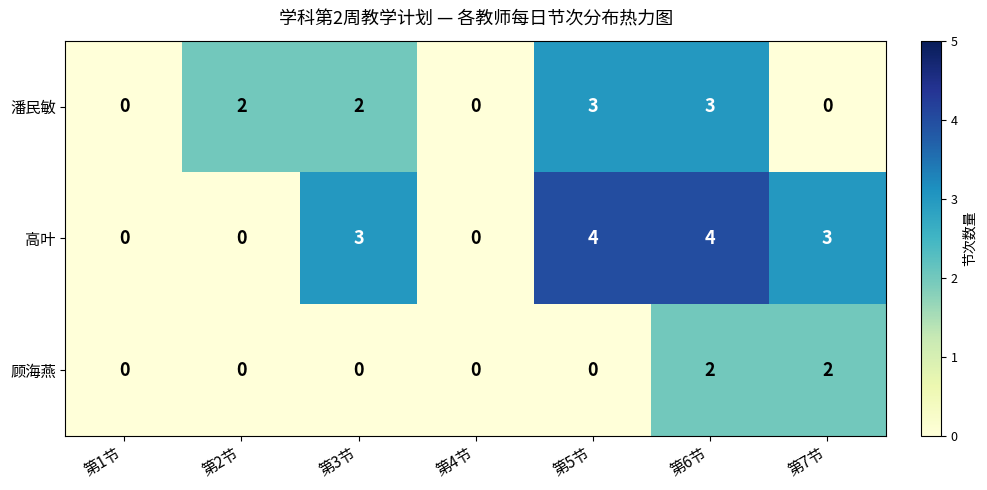

Reading right to left, list all the values displayed in this chart.

潘民敏: 第7节=0	第6节=3	第5节=3	第4节=0	第3节=2	第2节=2	第1节=0
高叶: 第7节=3	第6节=4	第5节=4	第4节=0	第3节=3	第2节=0	第1节=0
顾海燕: 第7节=2	第6节=2	第5节=0	第4节=0	第3节=0	第2节=0	第1节=0